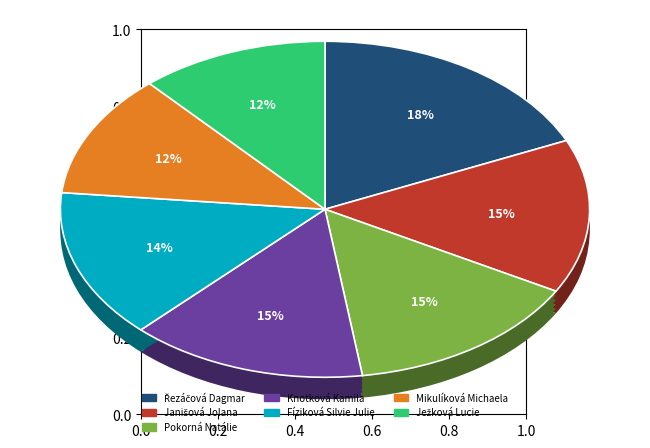

What is the smallest slice in the pie chart?

Ježková Lucie